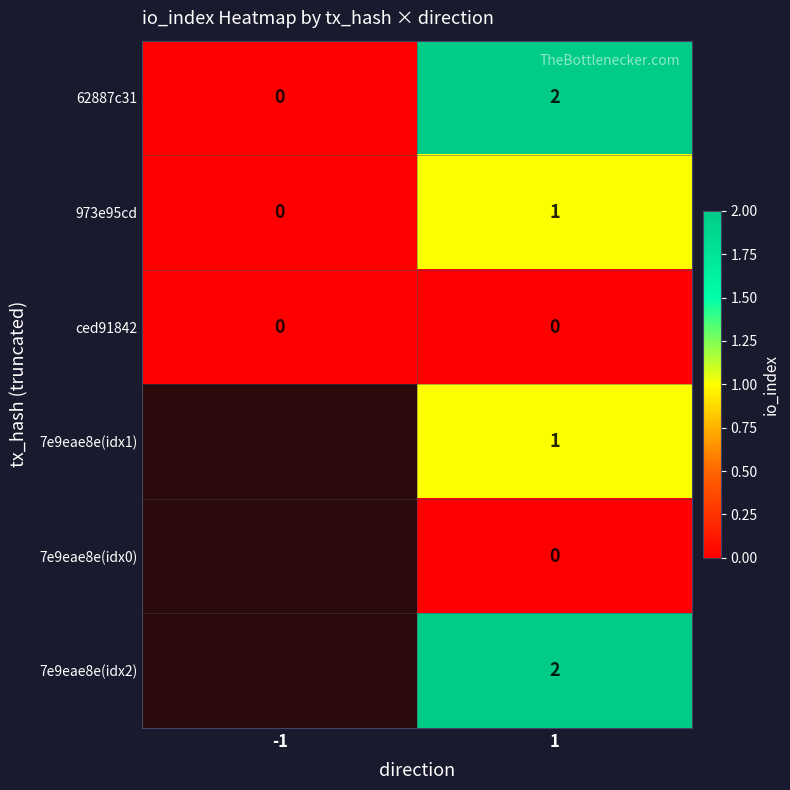

The value of 62887c31 at 1 is 1. True or false?

False